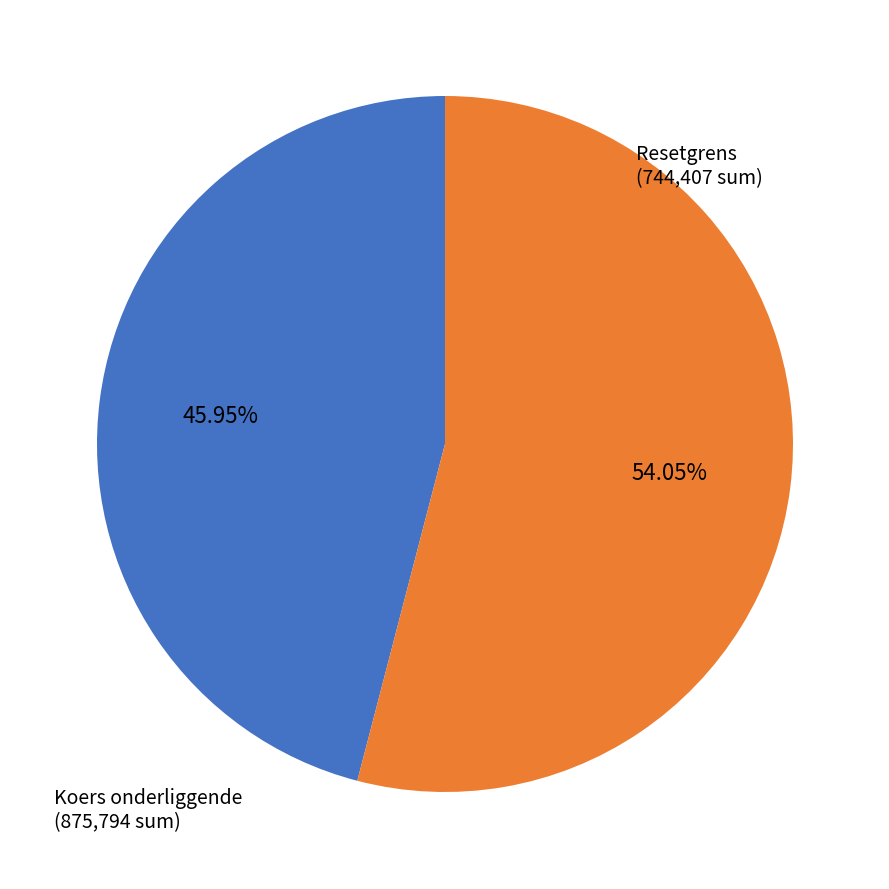

How many slices are in this pie chart?

2